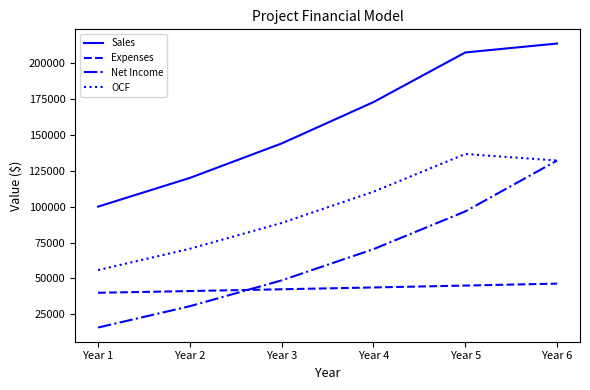

Which series has the largest range (max minus min)?

Net Income